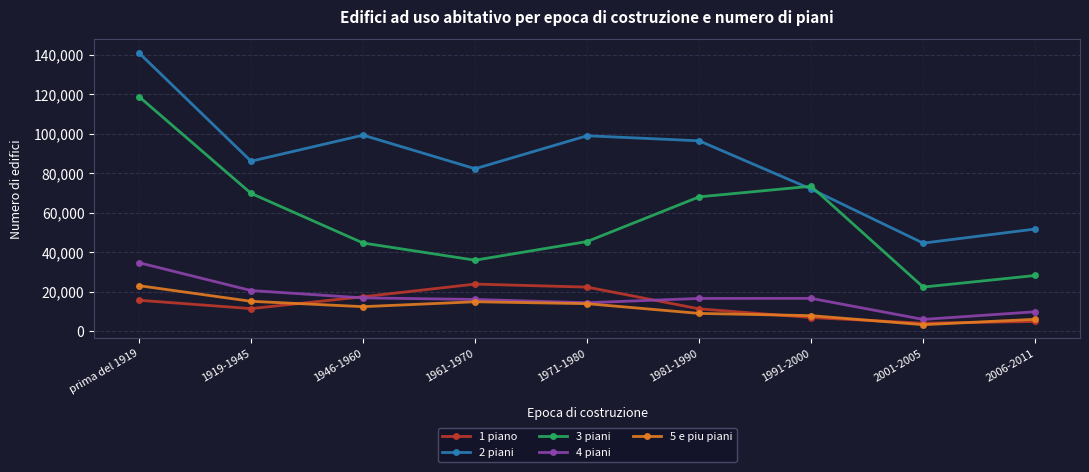

True or false: 3 piani has more than 1 interior local peaks.

False